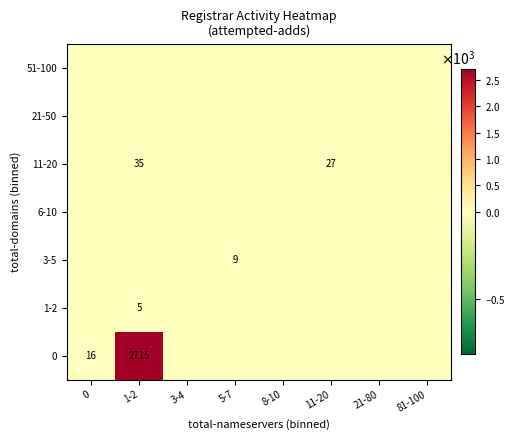

Rank the categories by 11-20 value from highest to lowest.

1-2, 11-20, 0, 3-4, 5-7, 8-10, 21-80, 81-100